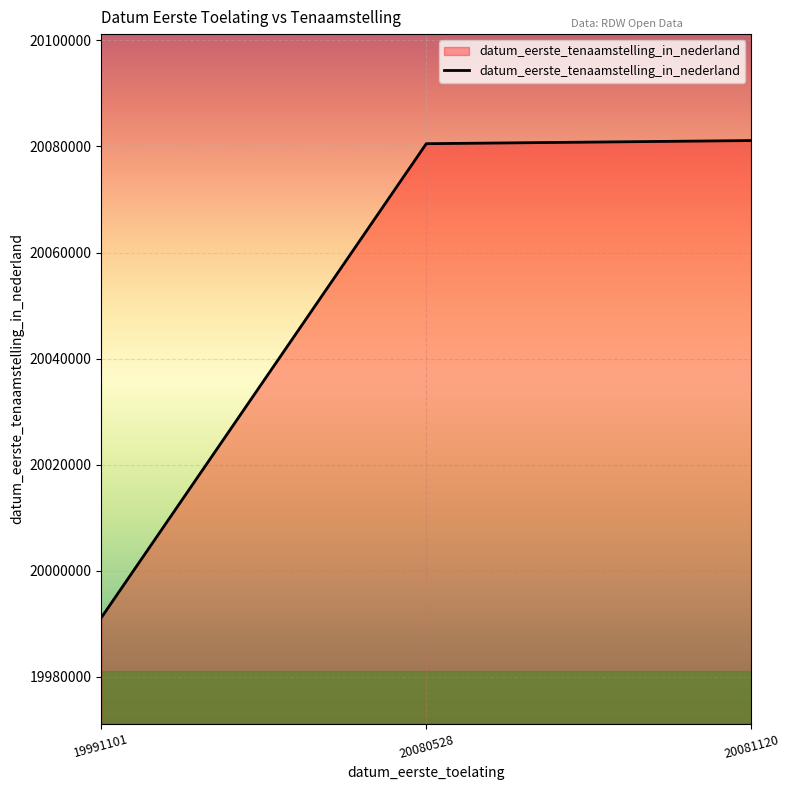

What is the difference between the second highest and minimum values?

89427